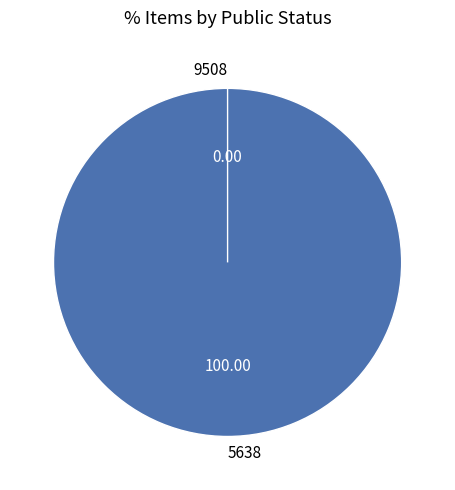

Do 9508 and 5638 together represent more than half of the pie?

Yes